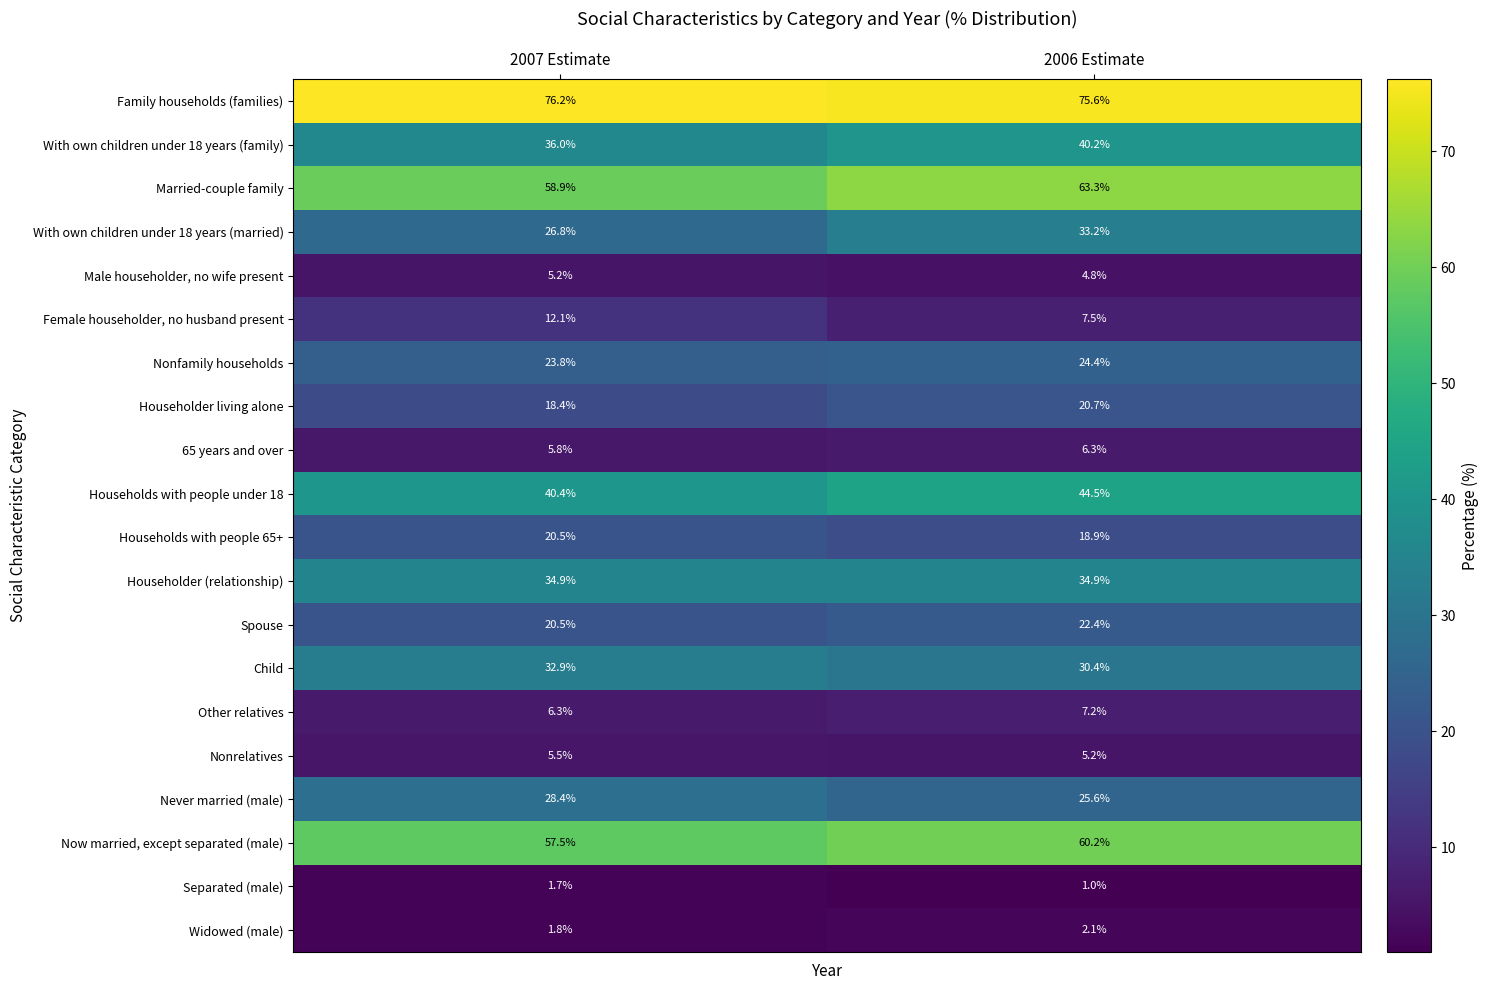

What is the sum of all Other relatives values?

13.5